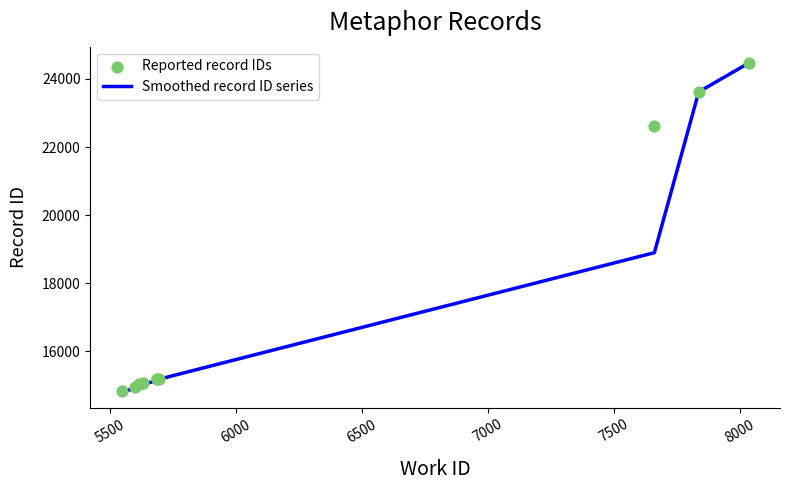

At how many categories does at least one series exceed 24125?

1